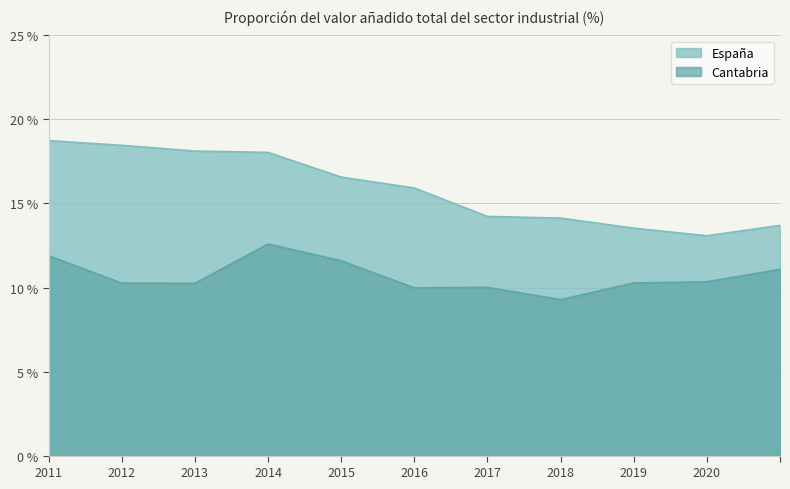

What value does the Cantabria series have at 2017?

10.0